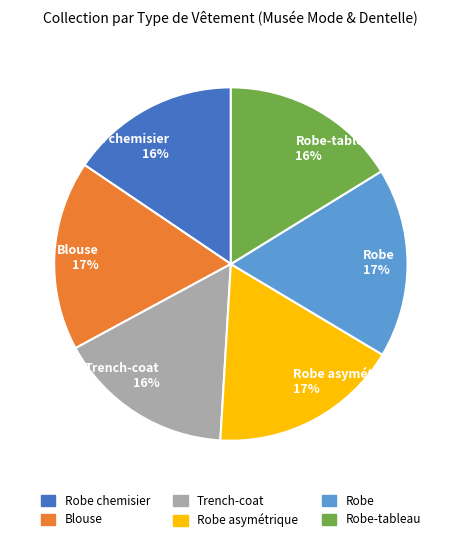

Do Robe 17% and Trench-coat 16% together represent more than half of the pie?

No